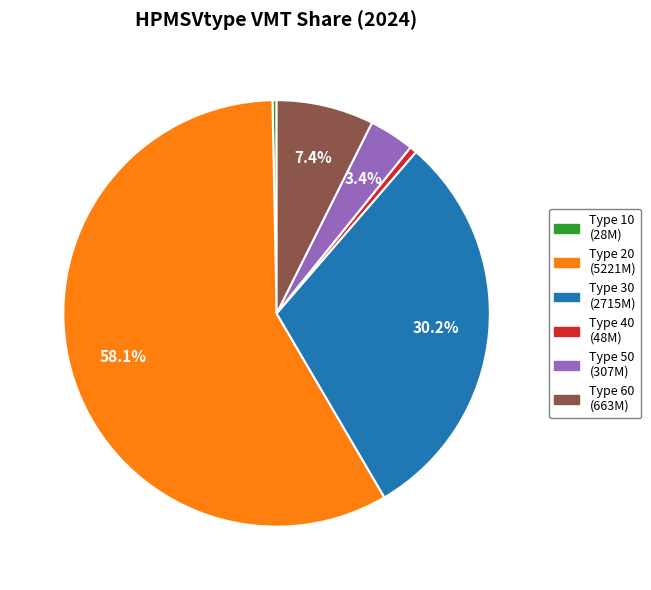

Does any single category account for the majority?

Yes